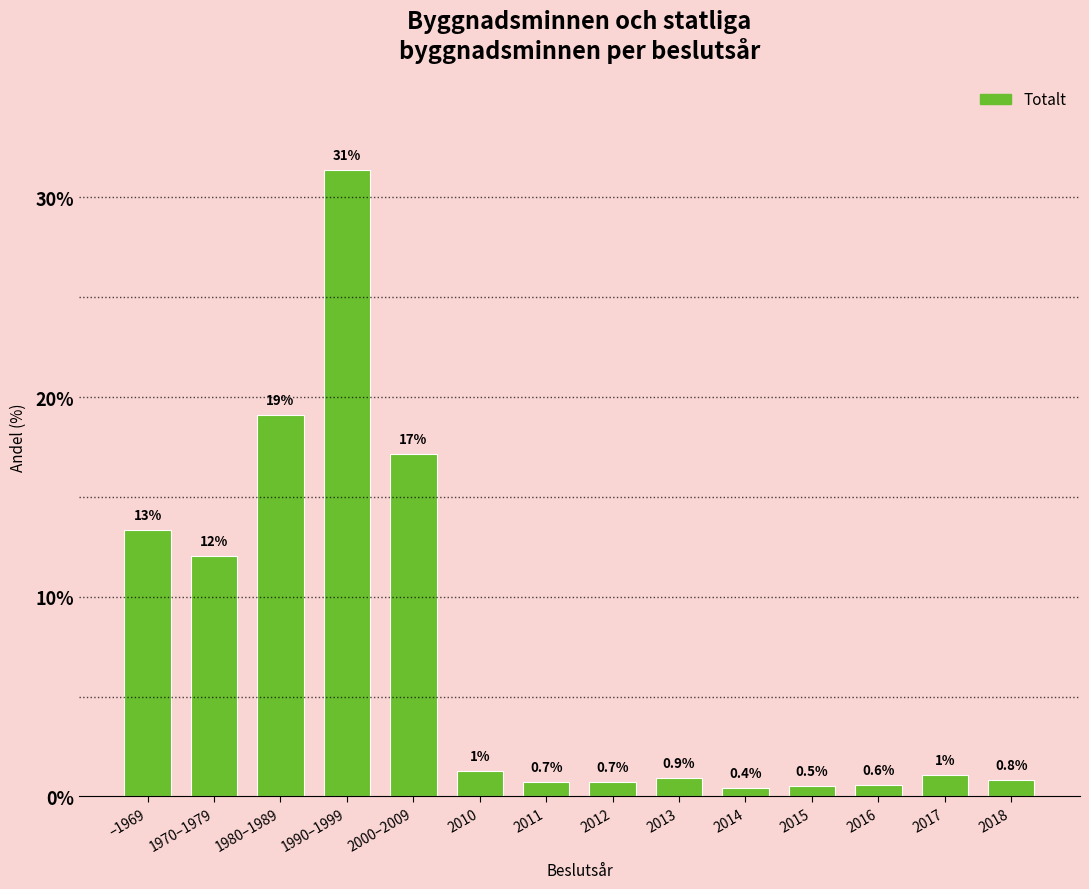

What is the average value?

7.1